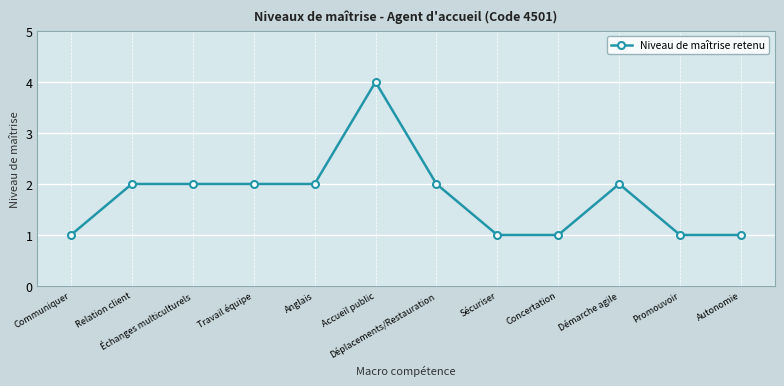

What is the sum of the values at Relation client and Travail équipe?

4